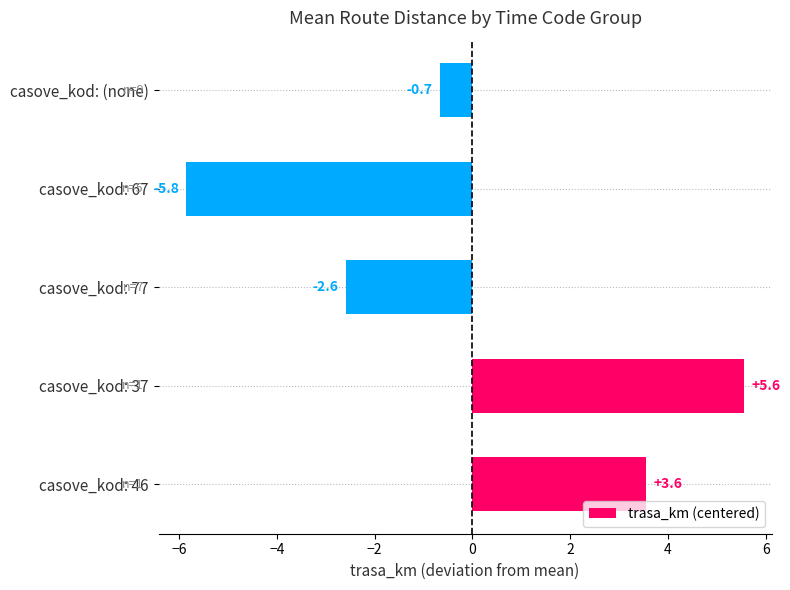

Rank the categories by value from highest to lowest.

casove_kod: 37, casove_kod: 46, casove_kod: (none), casove_kod: 77, casove_kod: 67